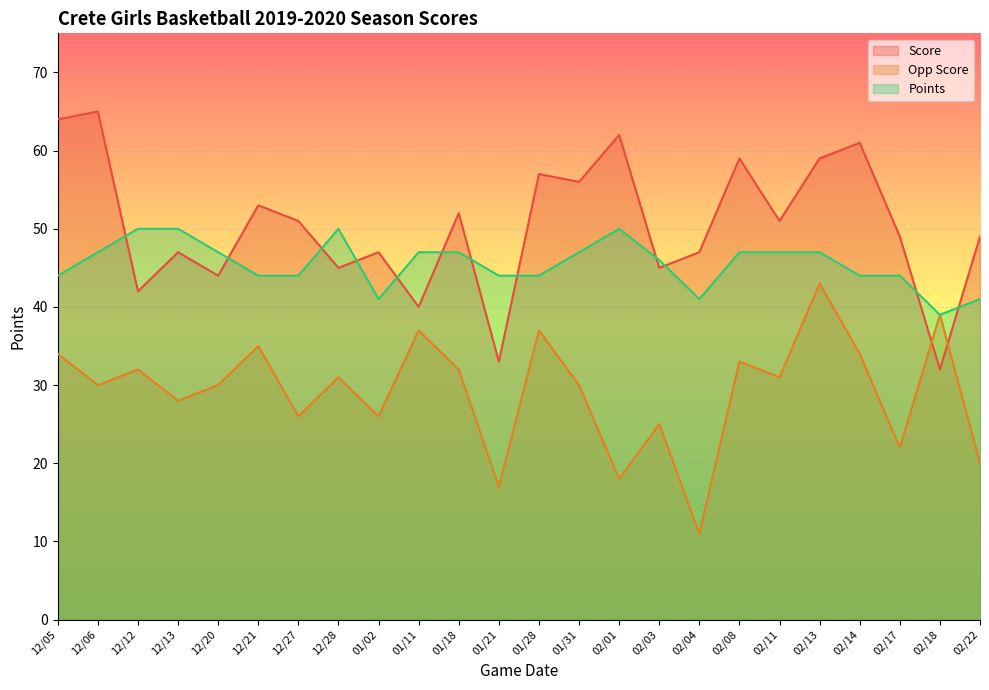

What is the difference between the second highest and minimum values in the Opp Score series?

28